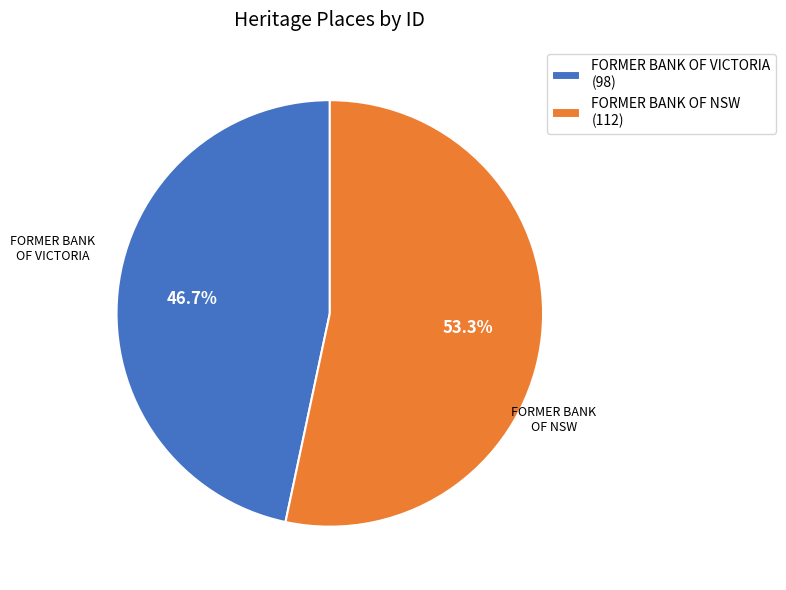

Which category has the biggest portion of the pie?

FORMER BANK OF NSW